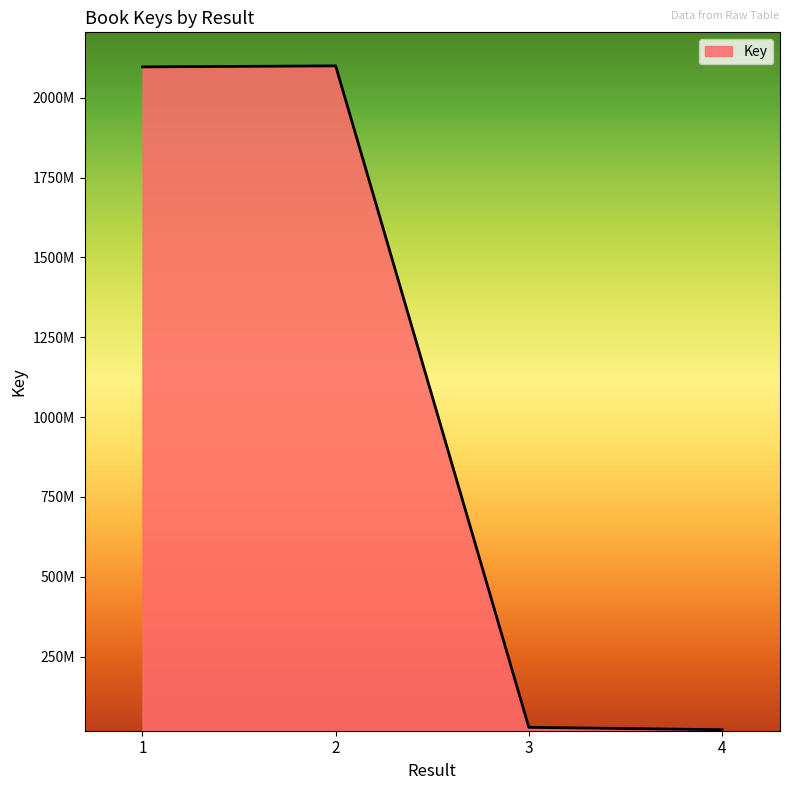

Does the chart have visible grid lines?

No